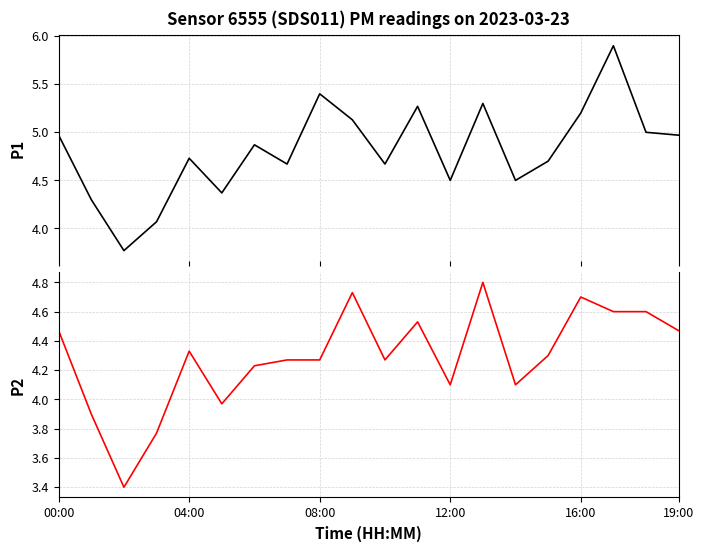

True or false: P1 and P2 cross at least once.

False